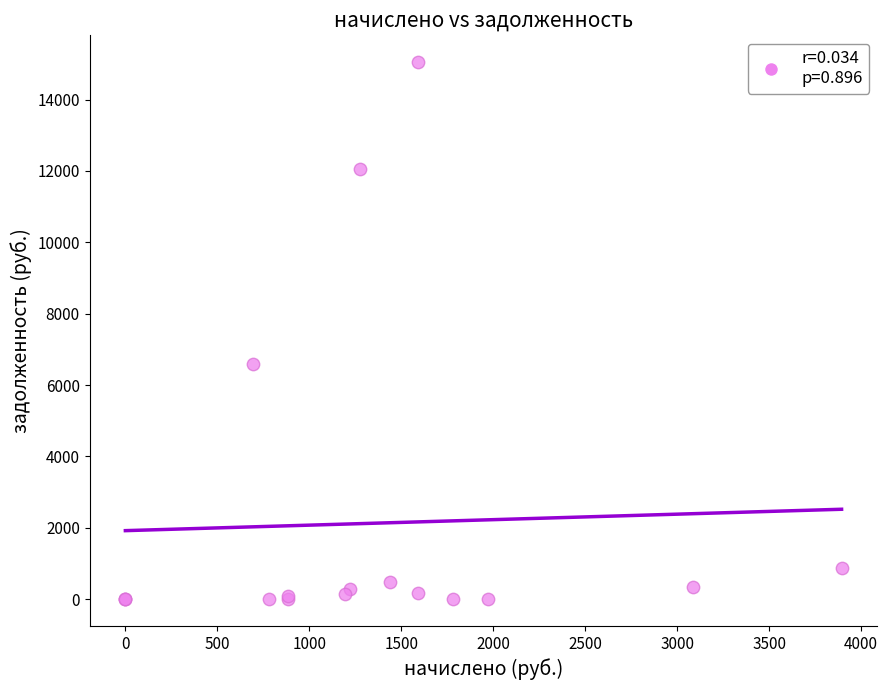

What Y value in the scatter plot is closest to 7525?

6576.3